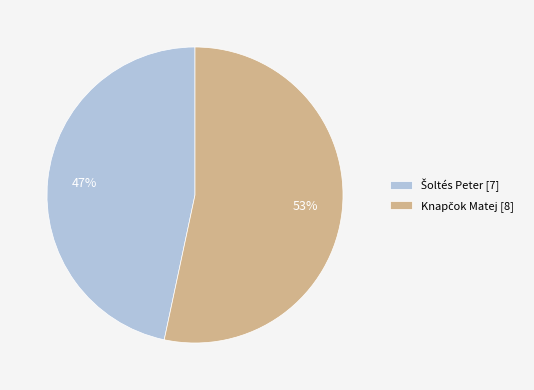

To the nearest percent, what is the average slice percentage?

50%